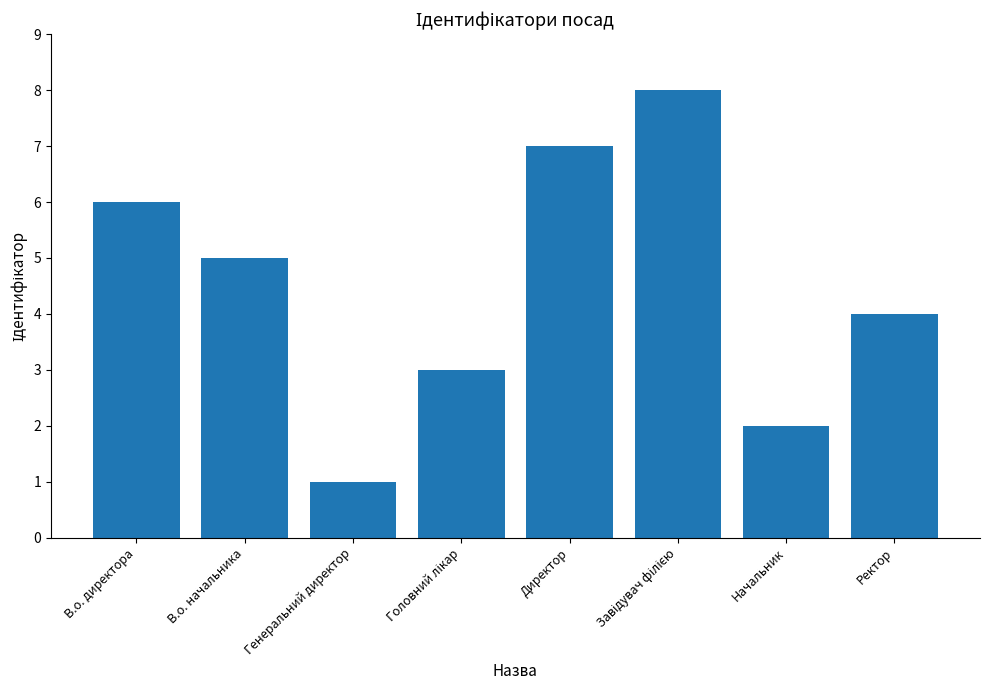

The value at В.о. начальника is 7. True or false?

False